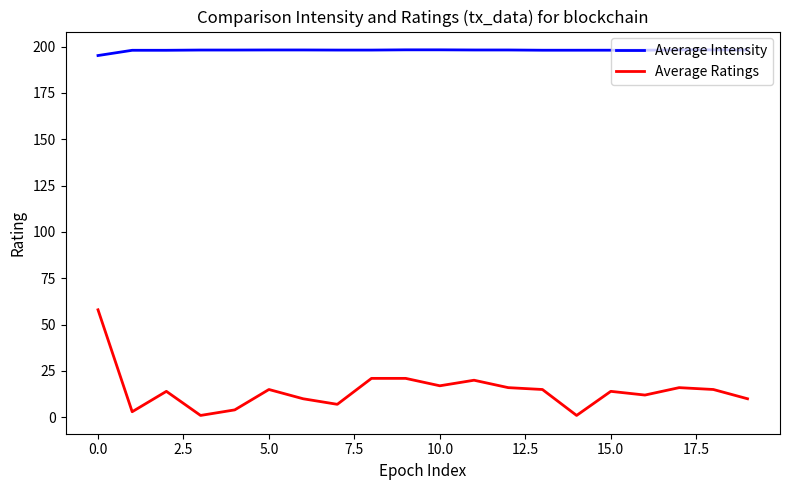

Which series has the largest range (max minus min)?

Average Ratings